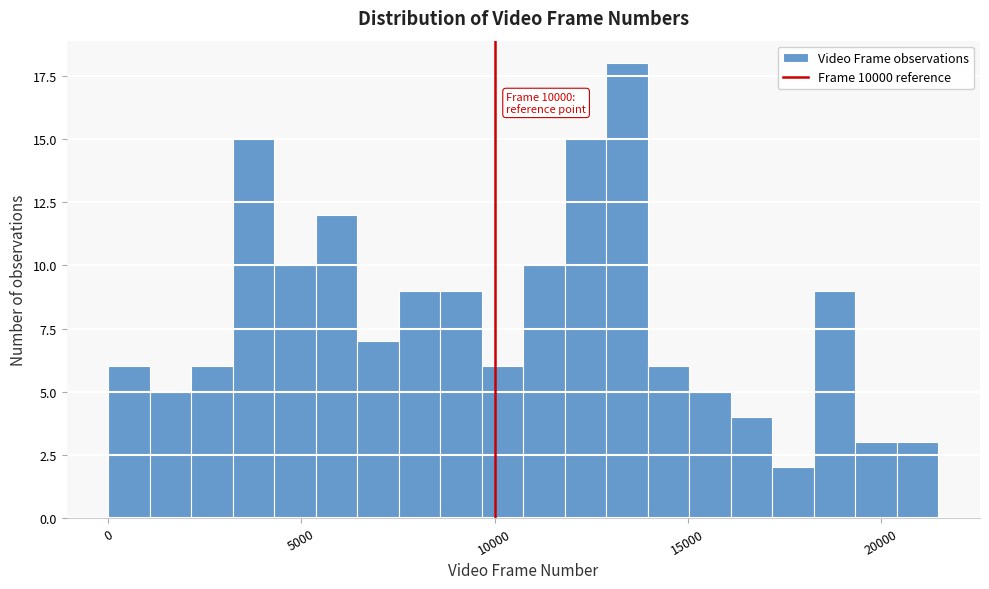

Around what value on the x-axis is the tallest bar? Give the approximate position of its centre, as read against the axis.

13500